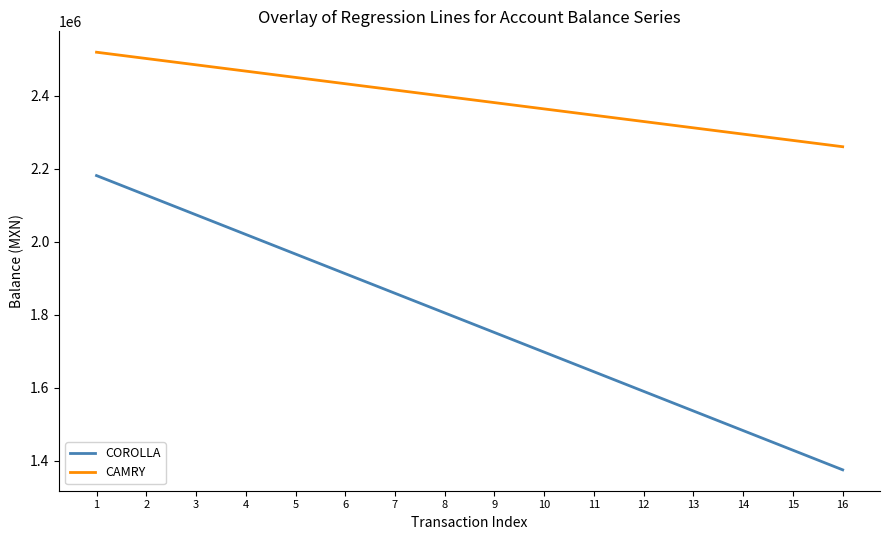

Does the chart have visible grid lines?

No